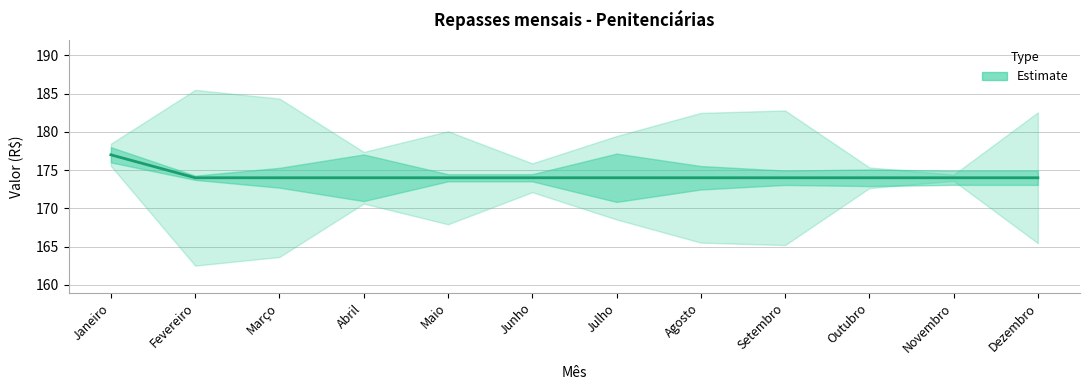

Is this an area chart (filled region under the line)?

No